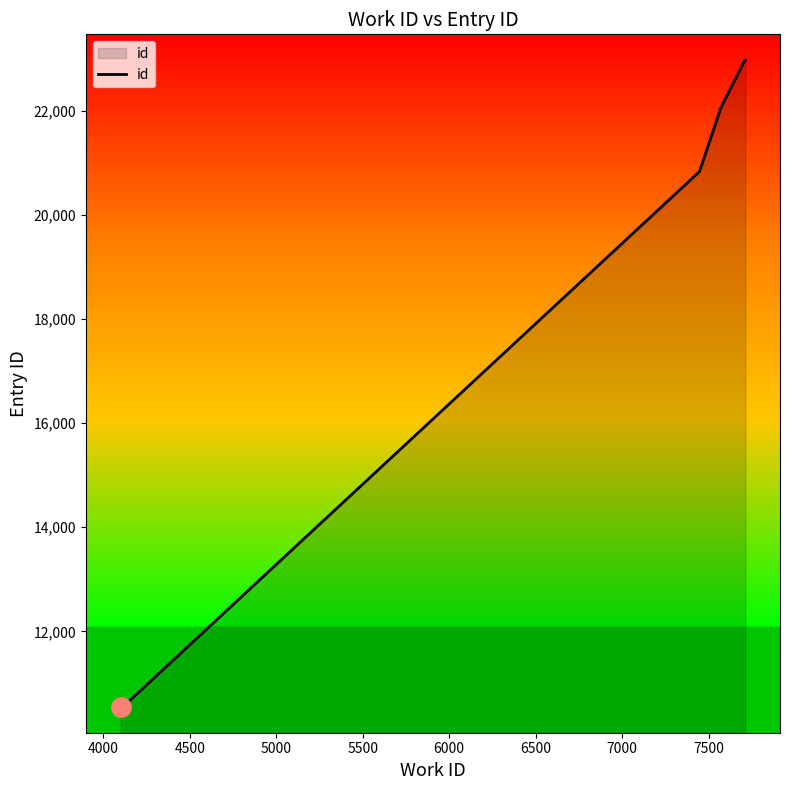

What is the difference between the maximum and minimum values?

12415